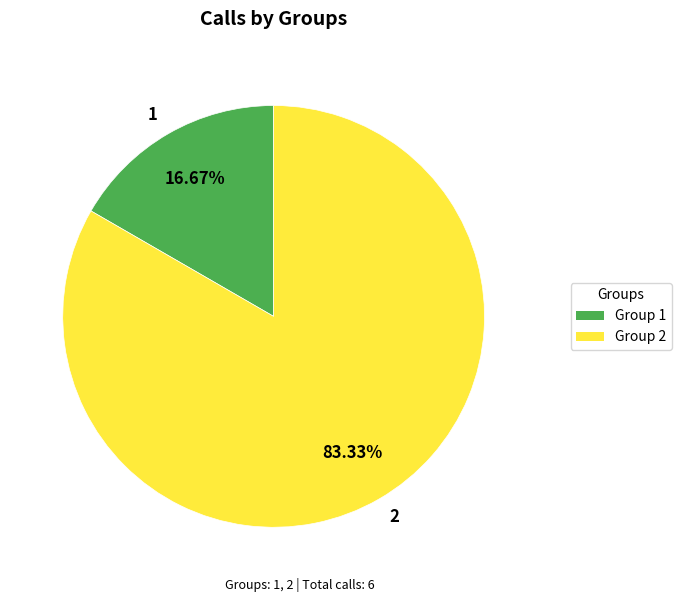

To the nearest percent, what portion does 2 represent?

83%